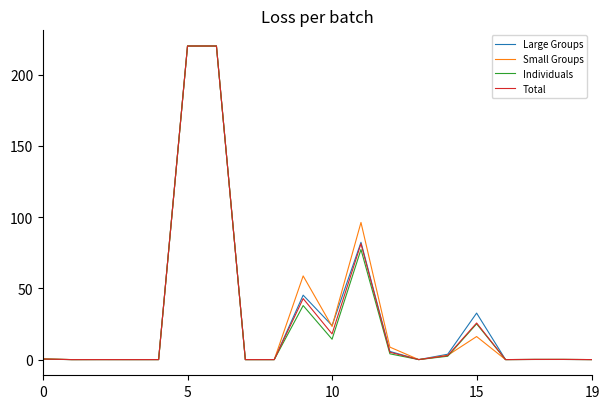

What is the highest value of the Large Groups series?

220.0